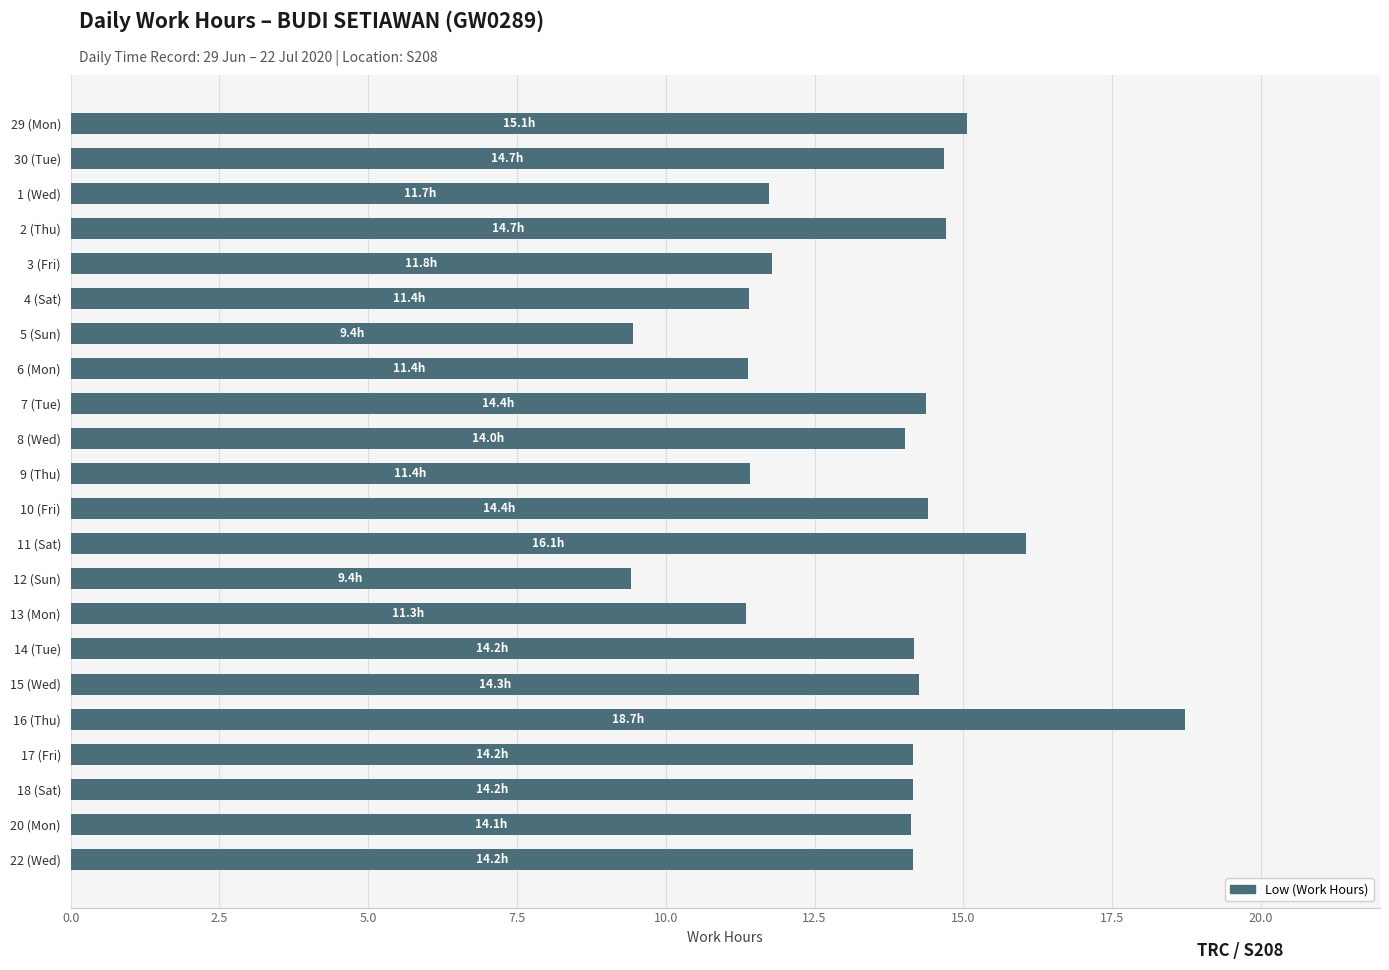

How many bars are there in total?

22